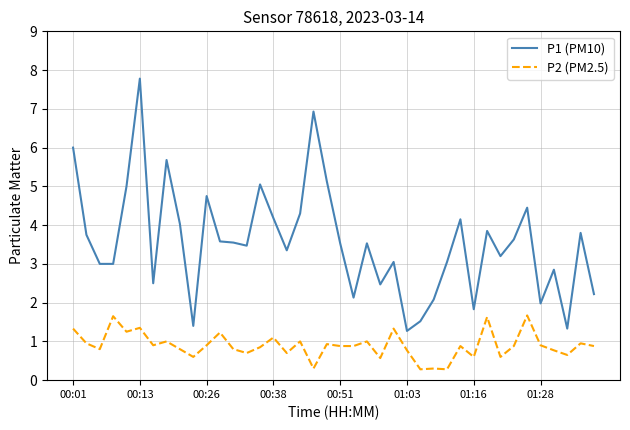

Which series has the largest total across all categories?

P1 (PM10)